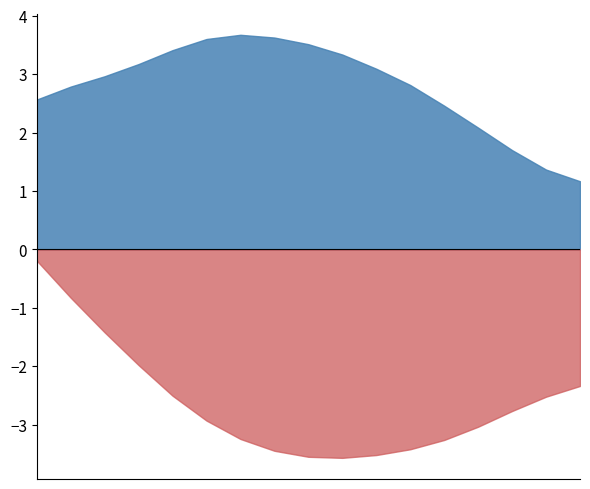

Does the chart display data point markers on the line(s)?

No